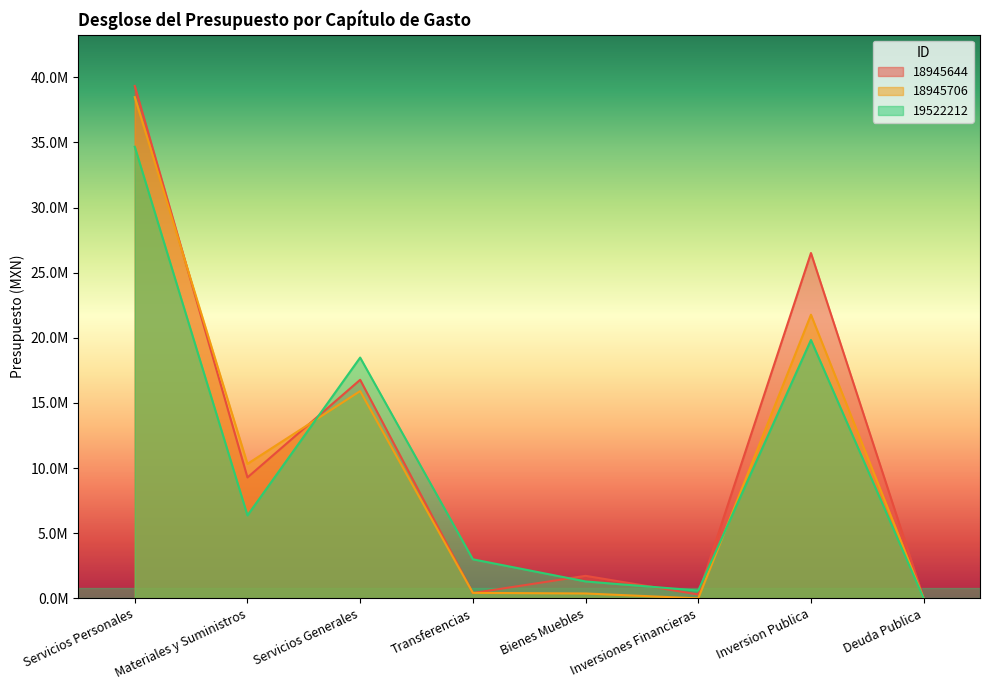

Which series has the widest spread of values?

18945644